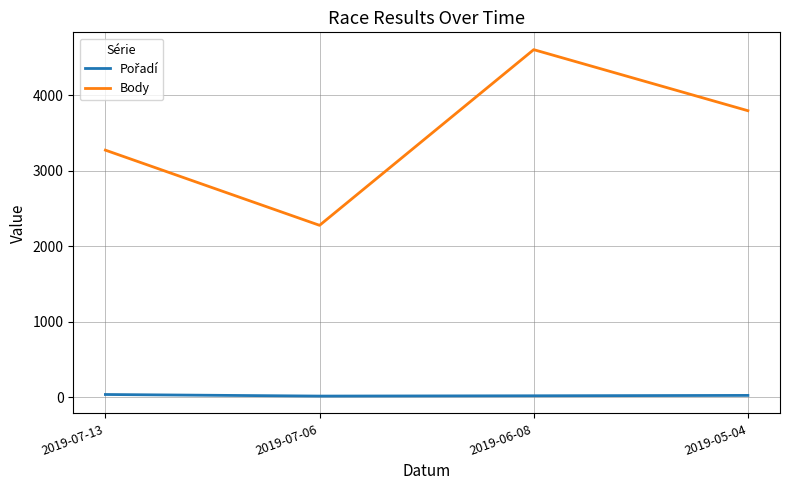

What is the average value of the Body series?

3485